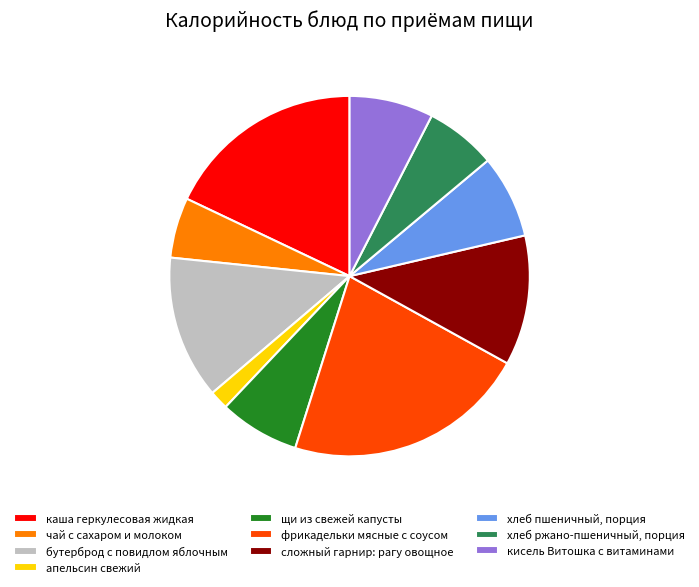

What is the smallest slice in the pie chart?

апельсин свежий